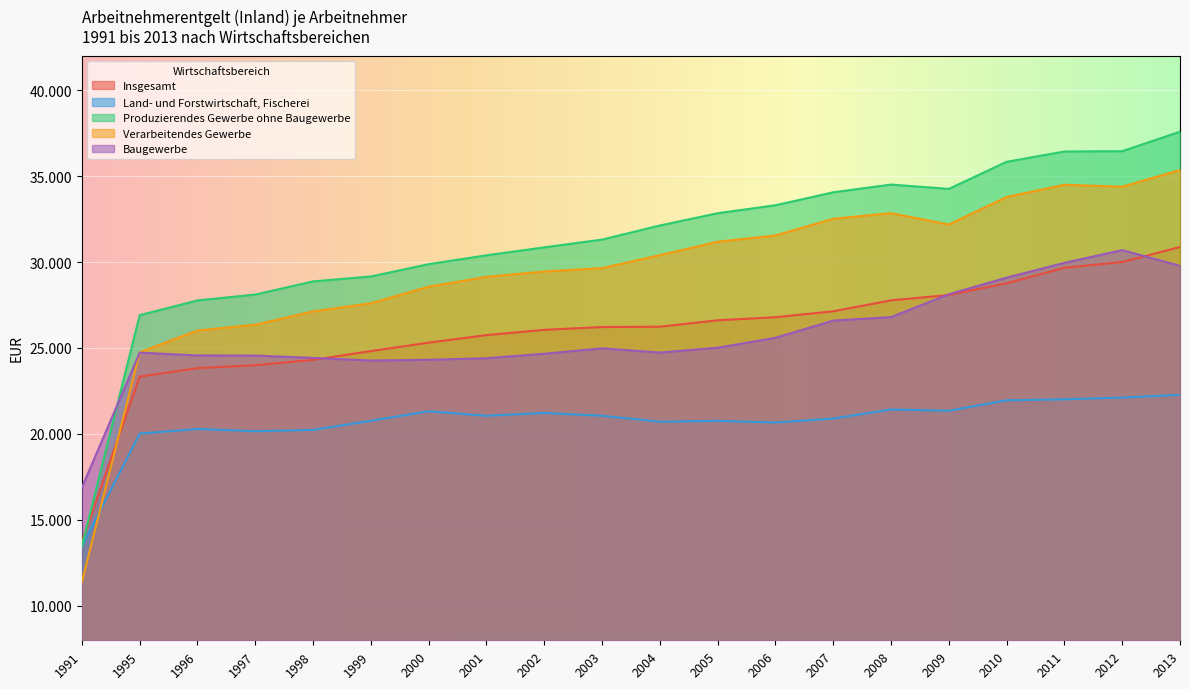

True or false: Insgesamt and Land- und Forstwirtschaft, Fischerei intersect in this chart.

False